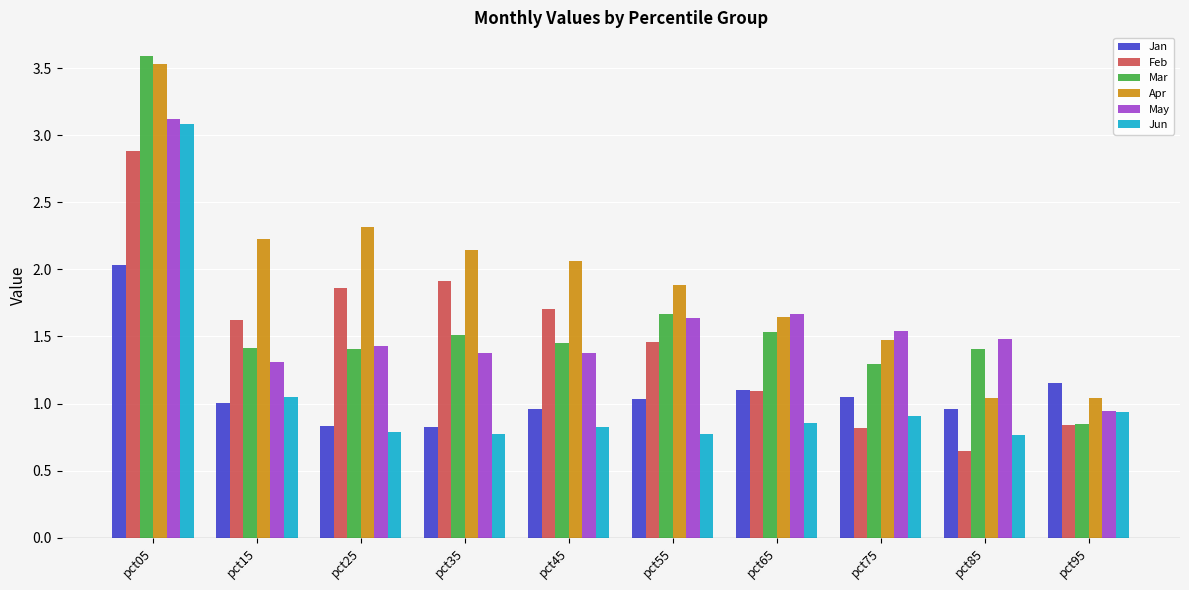

Which category has the highest value across all series?

pct05